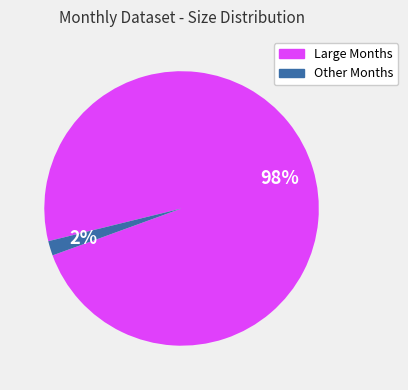

Does any single category account for the majority?

Yes